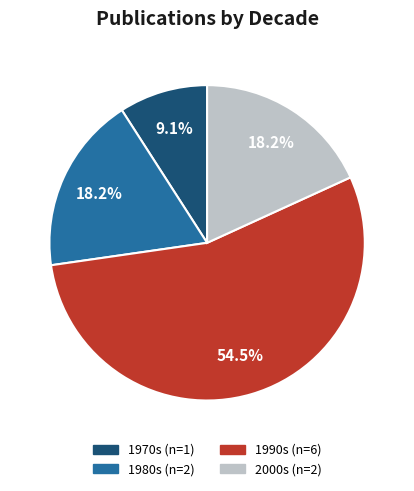

Count the number of slices in the pie.

4